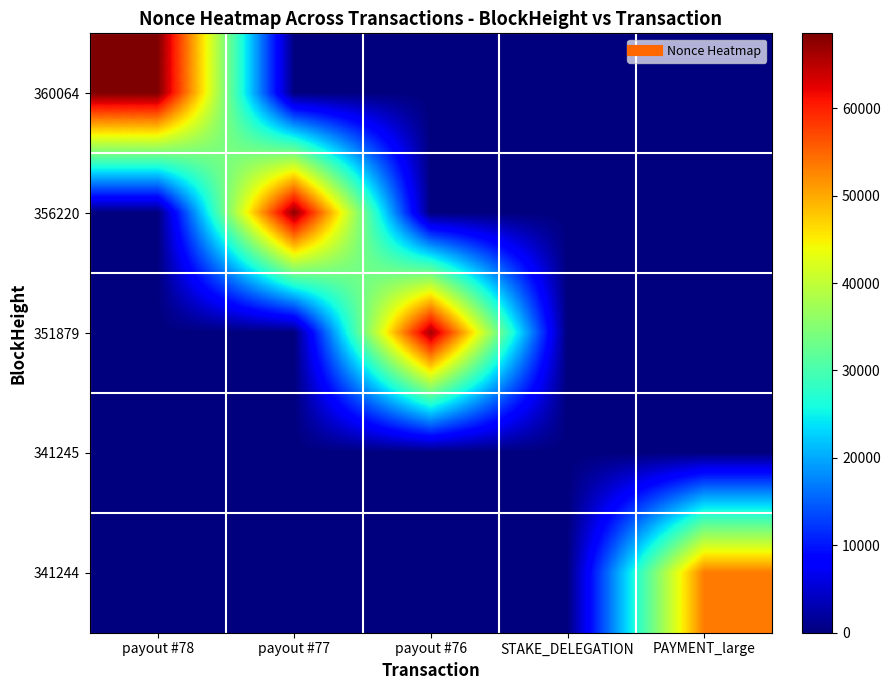

Reading right to left, extract all data points from this chart.

360064: PAYMENT_large=0	STAKE_DELEGATION=0	payout #76=0	payout #77=0	payout #78=68556
356220: PAYMENT_large=0	STAKE_DELEGATION=0	payout #76=0	payout #77=67573	payout #78=0
351879: PAYMENT_large=0	STAKE_DELEGATION=0	payout #76=66313	payout #77=0	payout #78=0
341245: PAYMENT_large=0	STAKE_DELEGATION=0	payout #76=0	payout #77=0	payout #78=0
341244: PAYMENT_large=53322	STAKE_DELEGATION=0	payout #76=0	payout #77=0	payout #78=0